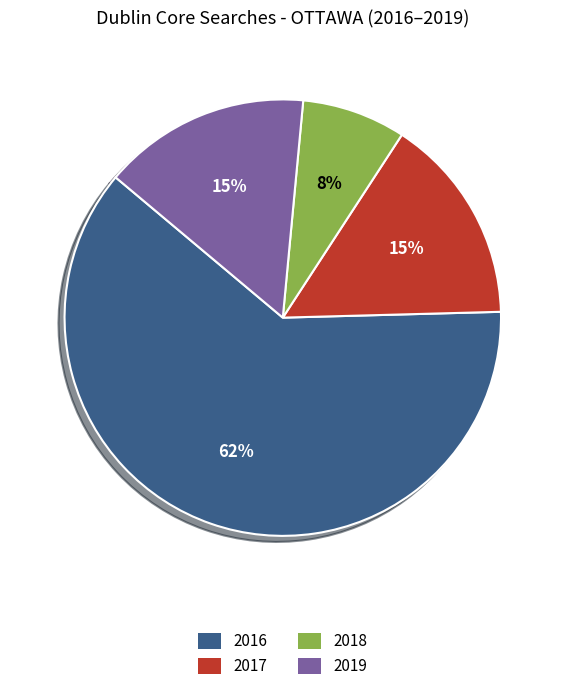

Is there a majority slice in this chart?

Yes